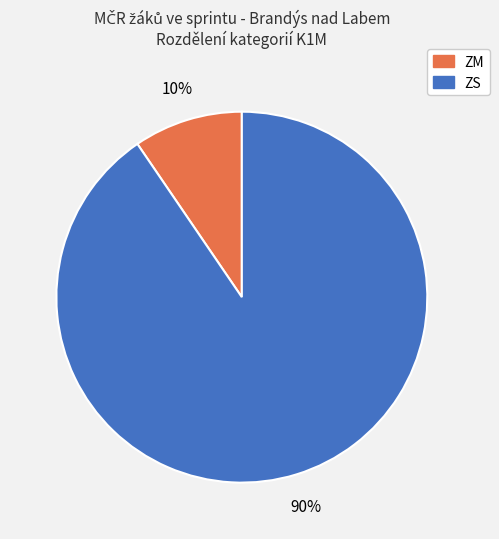

Is ZM the majority of the pie?

No